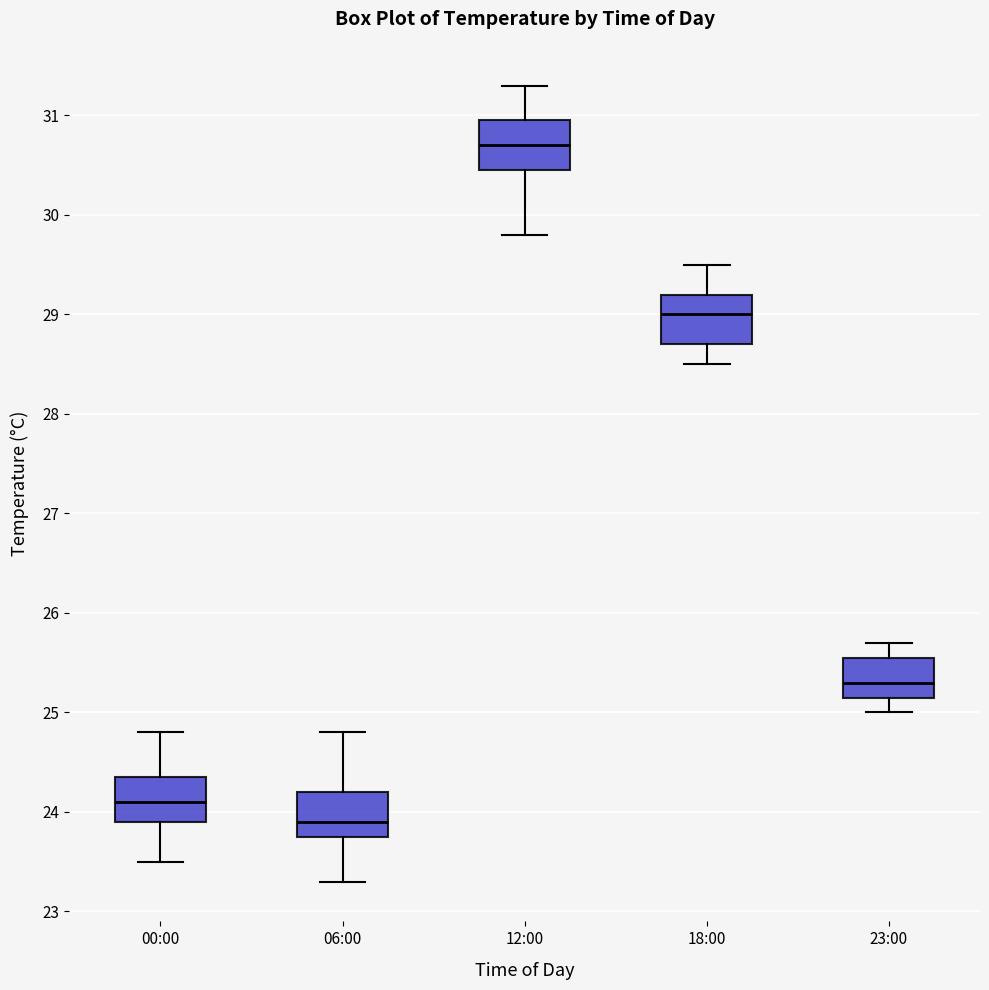

Reading left to right, transcribe this box plot: for each box, give where its median line is, the range the box spans, and where its two whiskers end, as read against the y-axis. The values are not printed on the chart, so give them approximately, as read against the axis.

00:00: median 24.1, box 23.9 to 24.4, whiskers 23.5 to 24.8
06:00: median 23.9, box 23.8 to 24.2, whiskers 23.3 to 24.8
12:00: median 30.7, box 30.5 to 31.0, whiskers 29.8 to 31.3
18:00: median 29.0, box 28.7 to 29.2, whiskers 28.5 to 29.5
23:00: median 25.3, box 25.2 to 25.6, whiskers 25.0 to 25.7